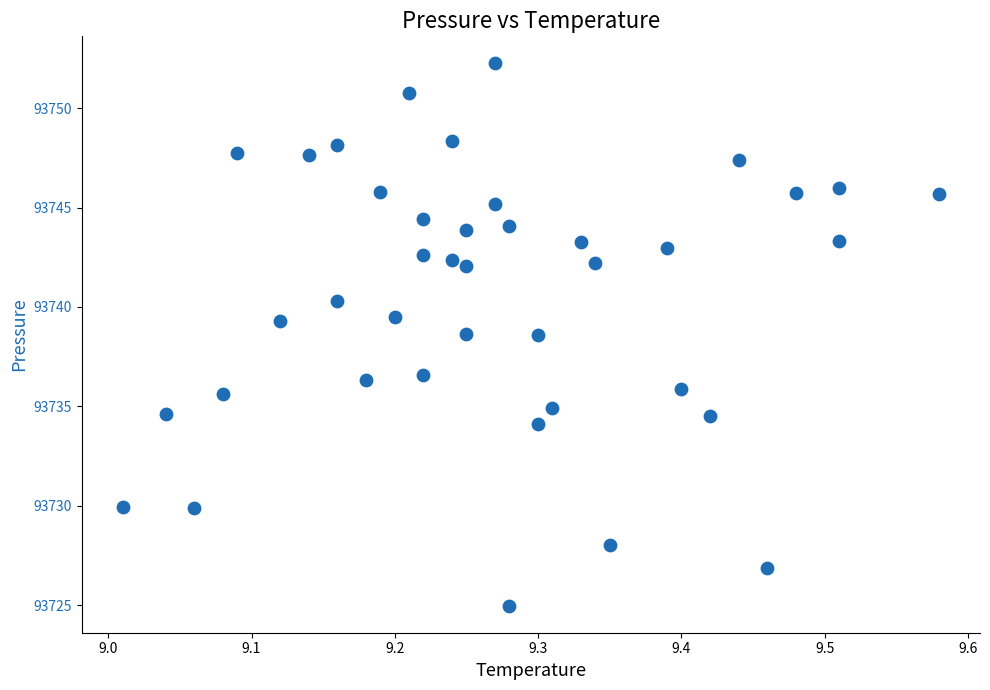

What is the range of X values (max minus min)?

0.6